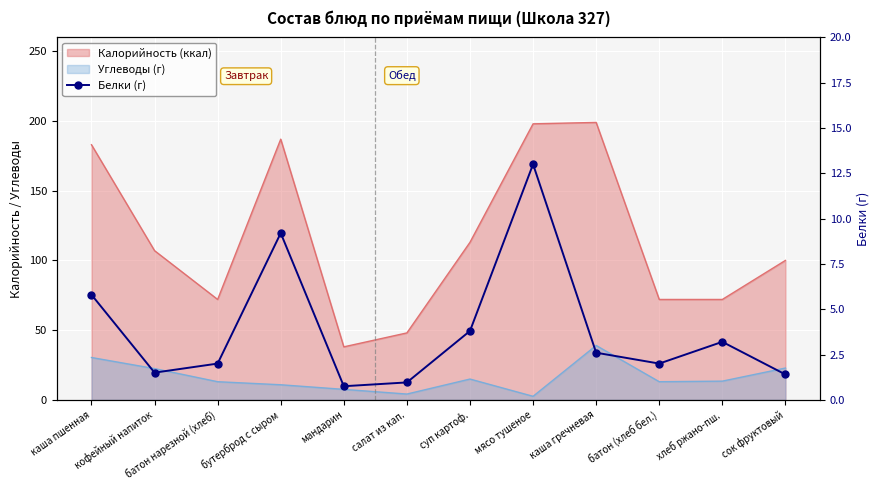

Reading right to left, transcribe all the data shown in this chart.

1.4	3.2	2.0	2.6	13.0	3.8	1.0	0.8	9.2	2.0	1.5	5.8